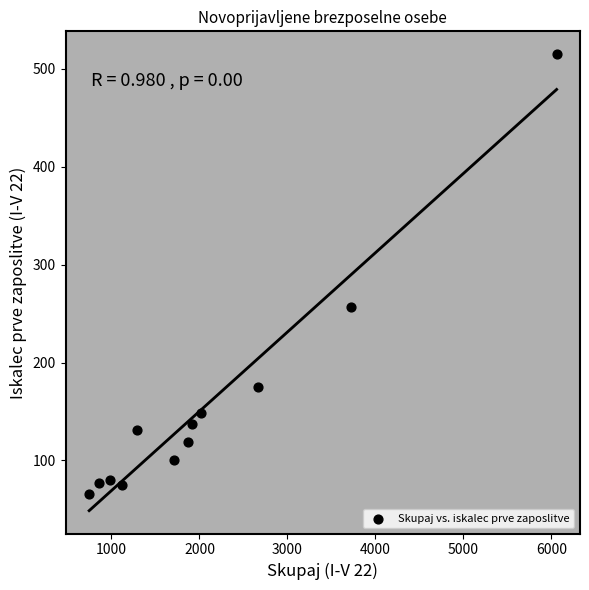

What is the range of Y values (max minus min)?

449